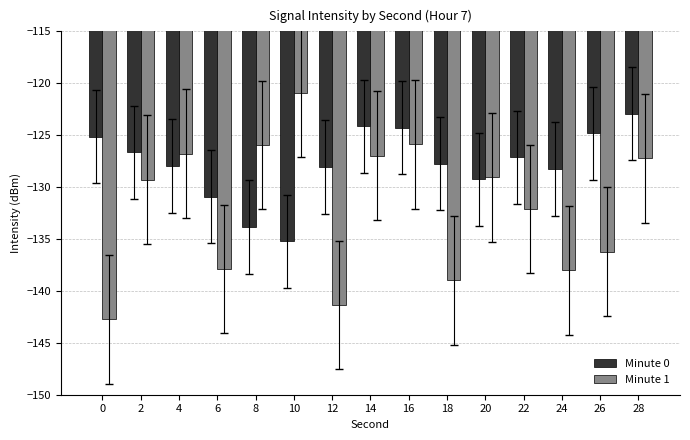

How many bars are there in total?

30